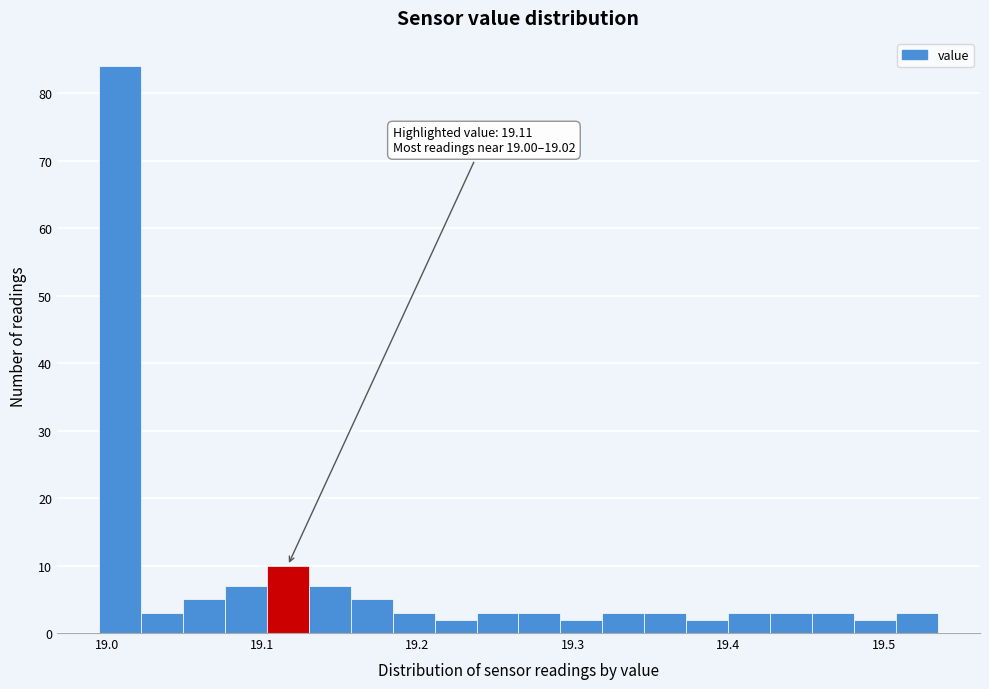

Read against the x-axis, roughly where is the centre of the tallest bar?

19.01